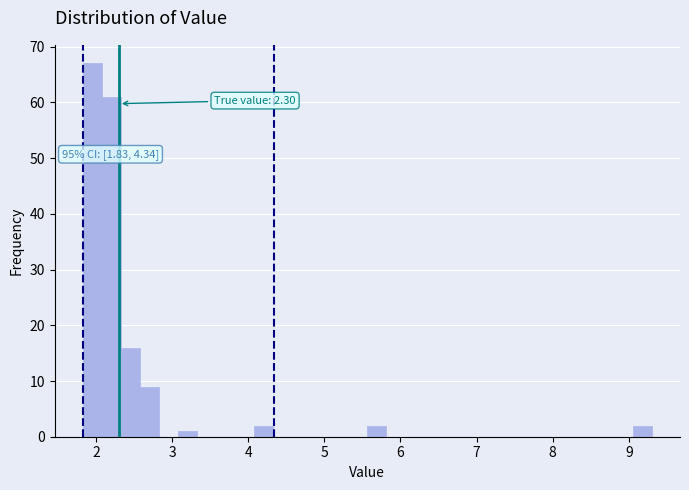

Around what value on the x-axis is the tallest bar? Give the approximate position of its centre, as read against the axis.

2.0